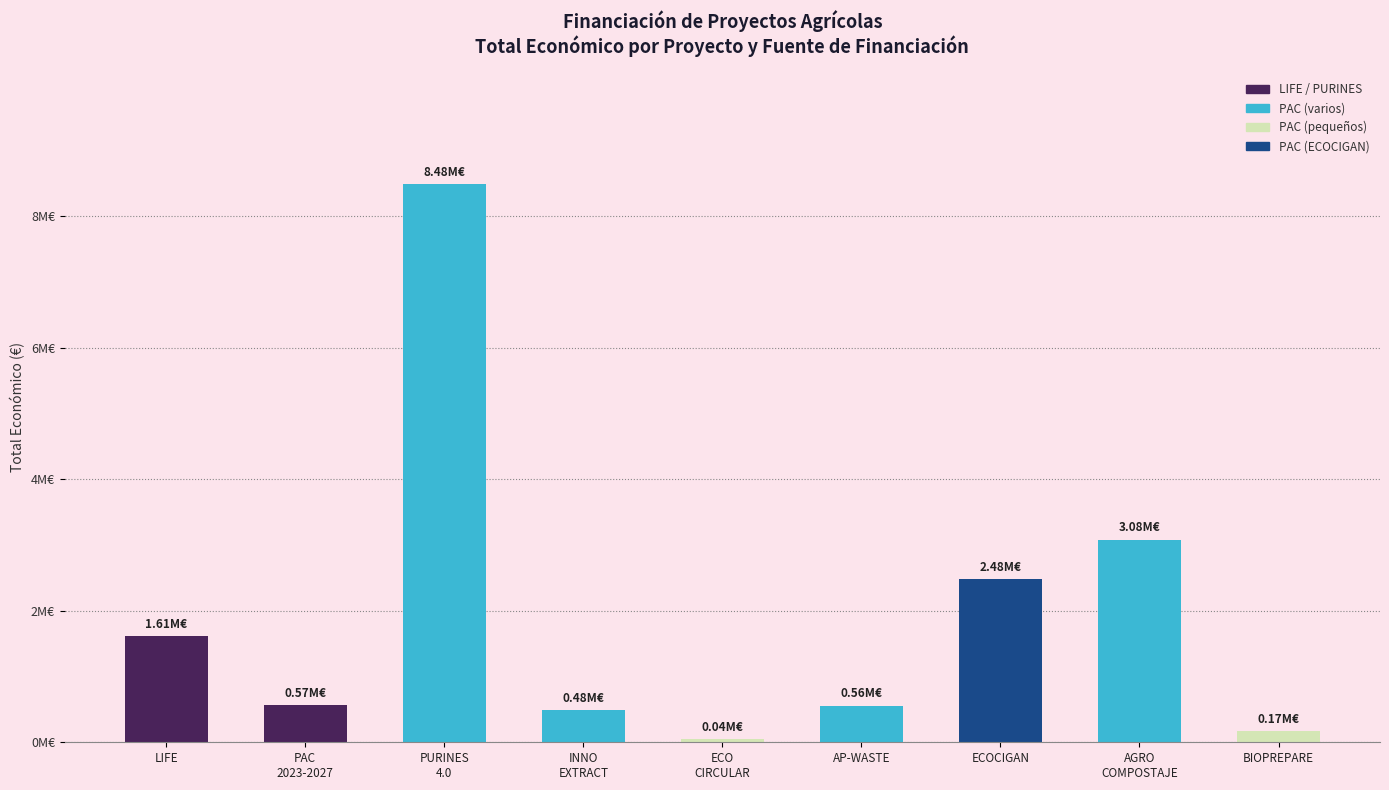

What is the label of the 8th bar from the right?

PAC
2023-2027